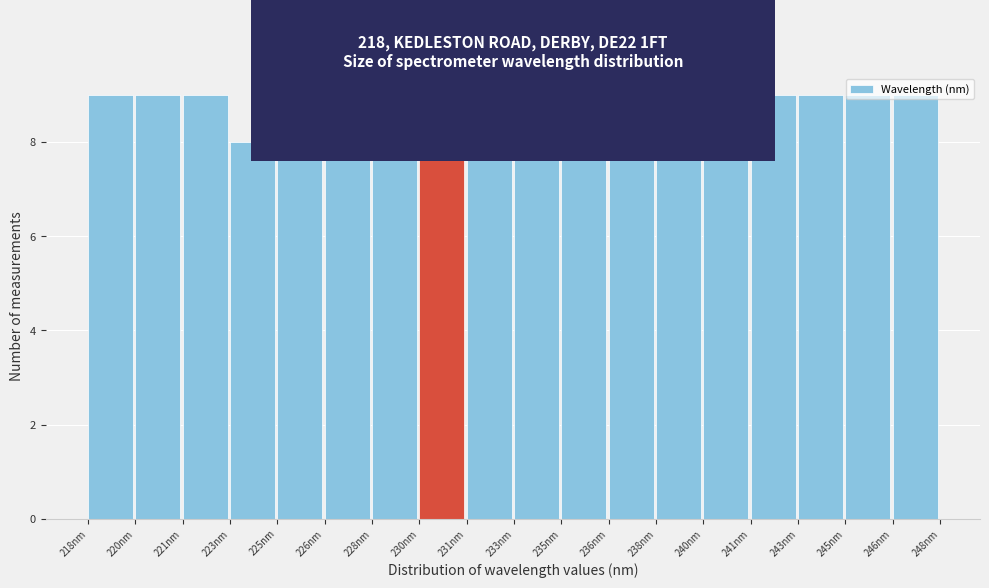

True or false: the data shows 9 at 246nm.

True